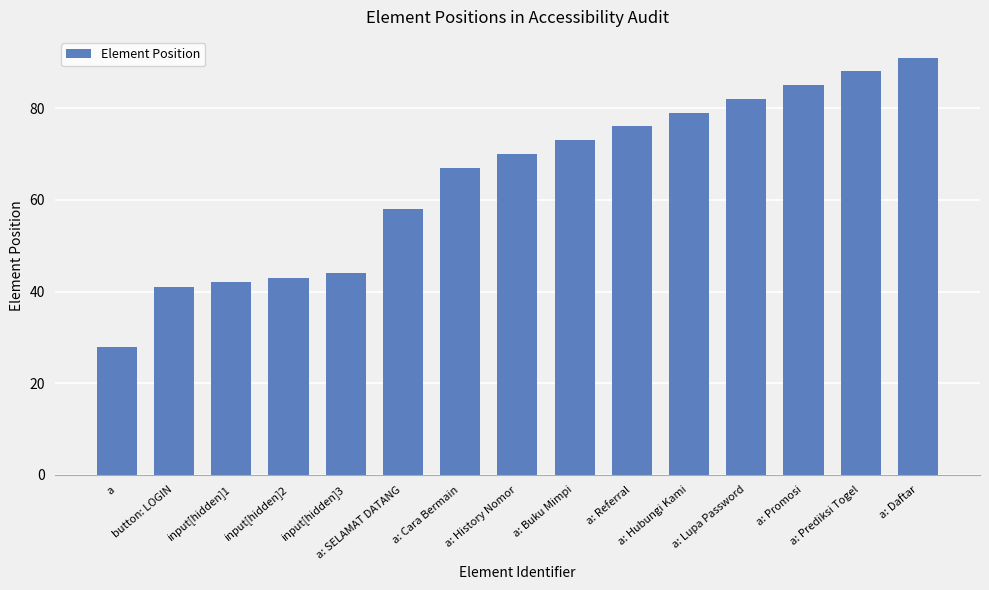

List the labels in order of value, smallest first.

a, button: LOGIN, input[hidden]1, input[hidden]2, input[hidden]3, a: SELAMAT DATANG, a: Cara Bermain, a: History Nomor, a: Buku Mimpi, a: Referral, a: Hubungi Kami, a: Lupa Password, a: Promosi, a: Prediksi Togel, a: Daftar